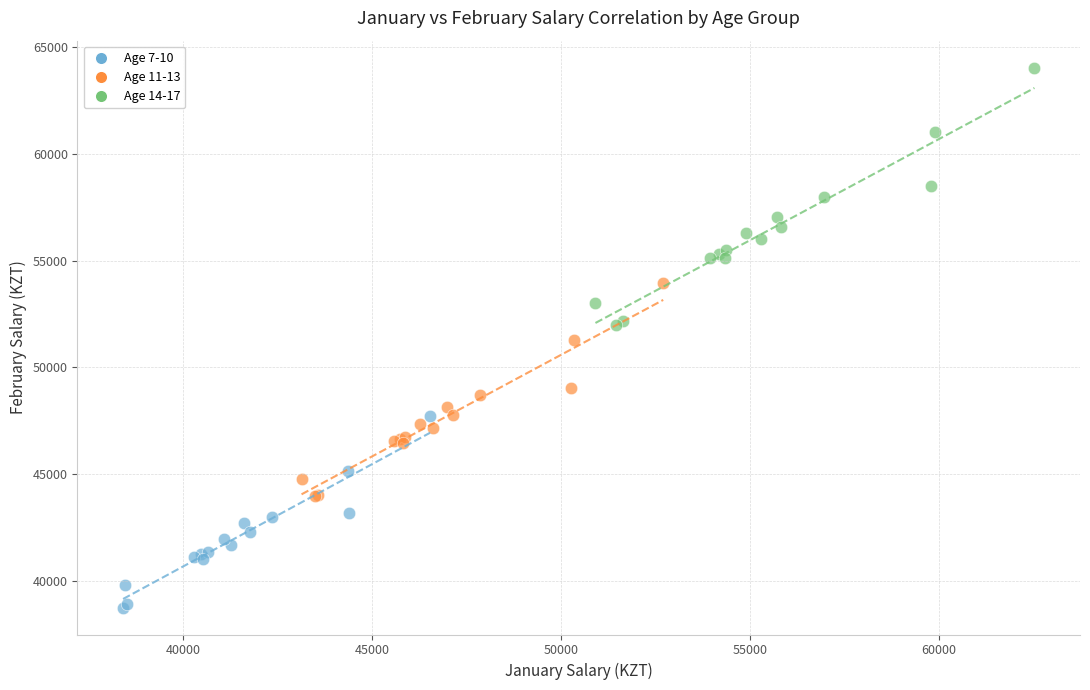

Which series reaches the maximum Y coordinate?

Age 14-17